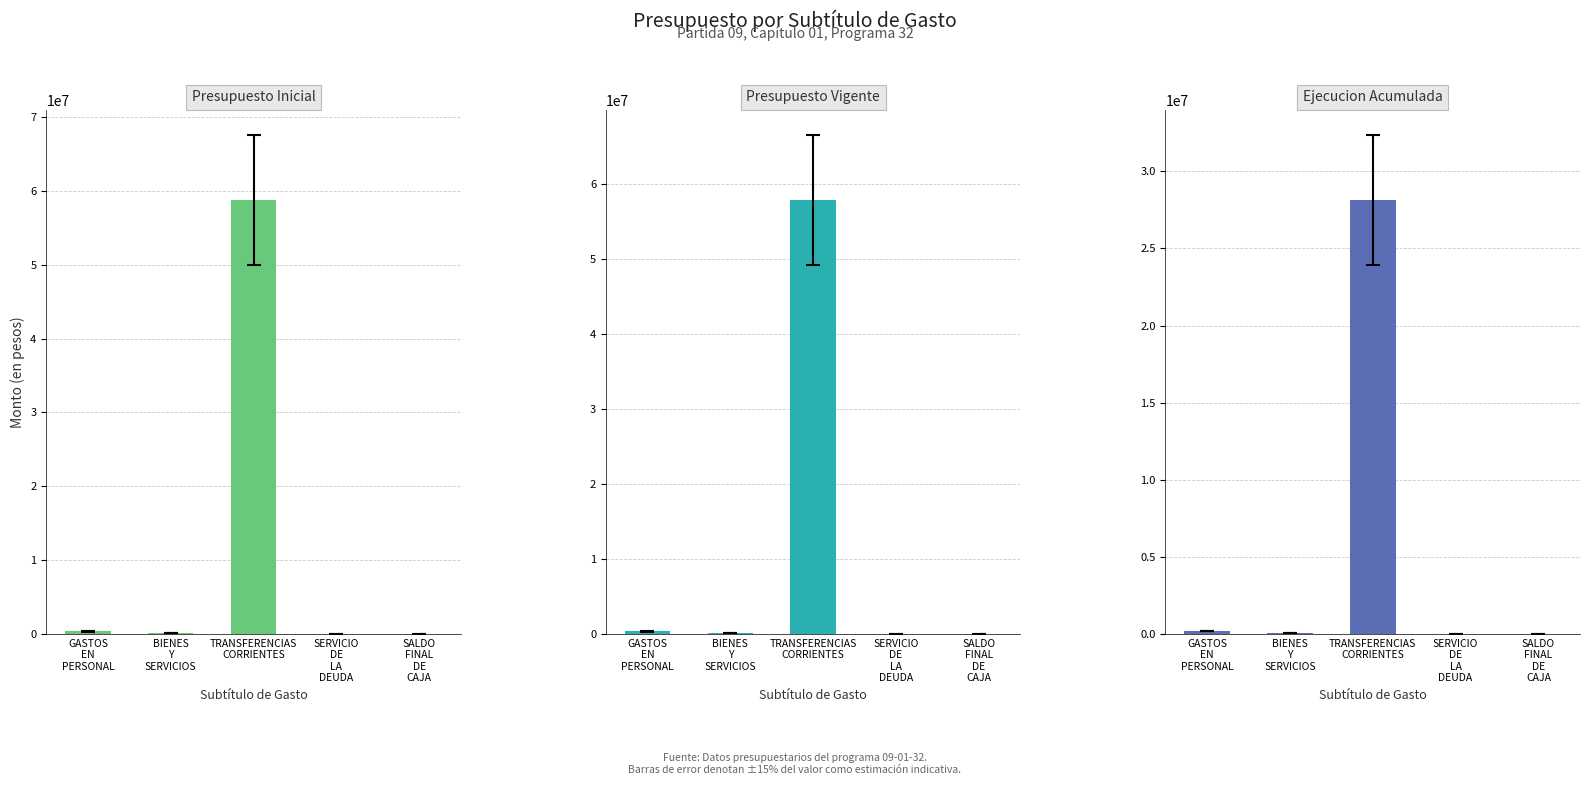

What is the spread (max minus min) of values at BIENES
Y
SERVICIOS?

32840